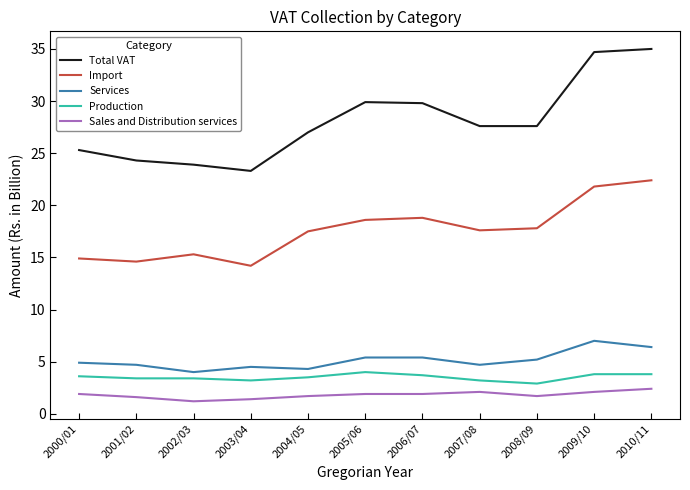

The Total VAT series shows 35.0 at 2010/11. True or false?

True